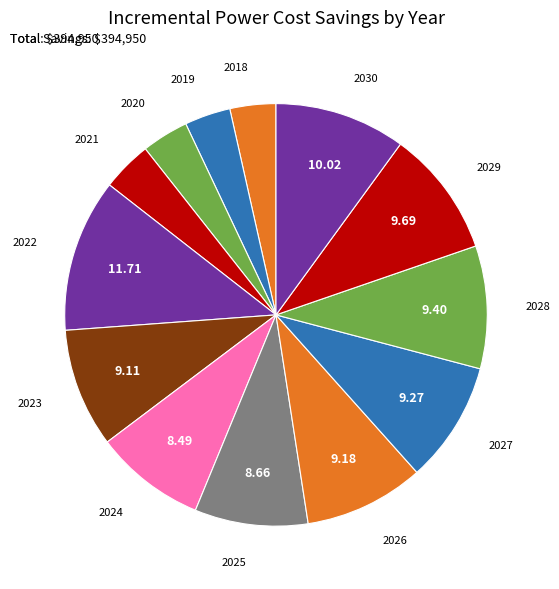

Does any single category account for the majority?

No